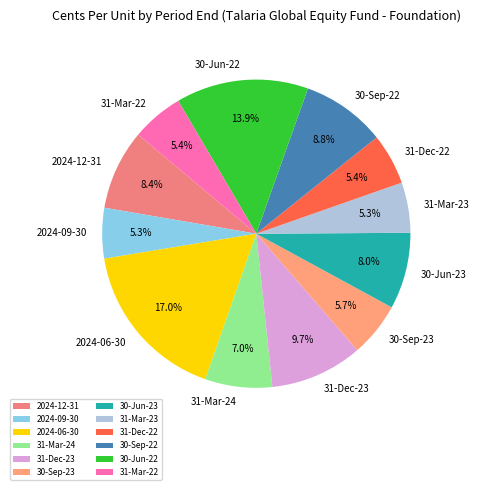

To the nearest percent, what is the combined percentage of 31-Mar-23 and 2024-06-30?

22%